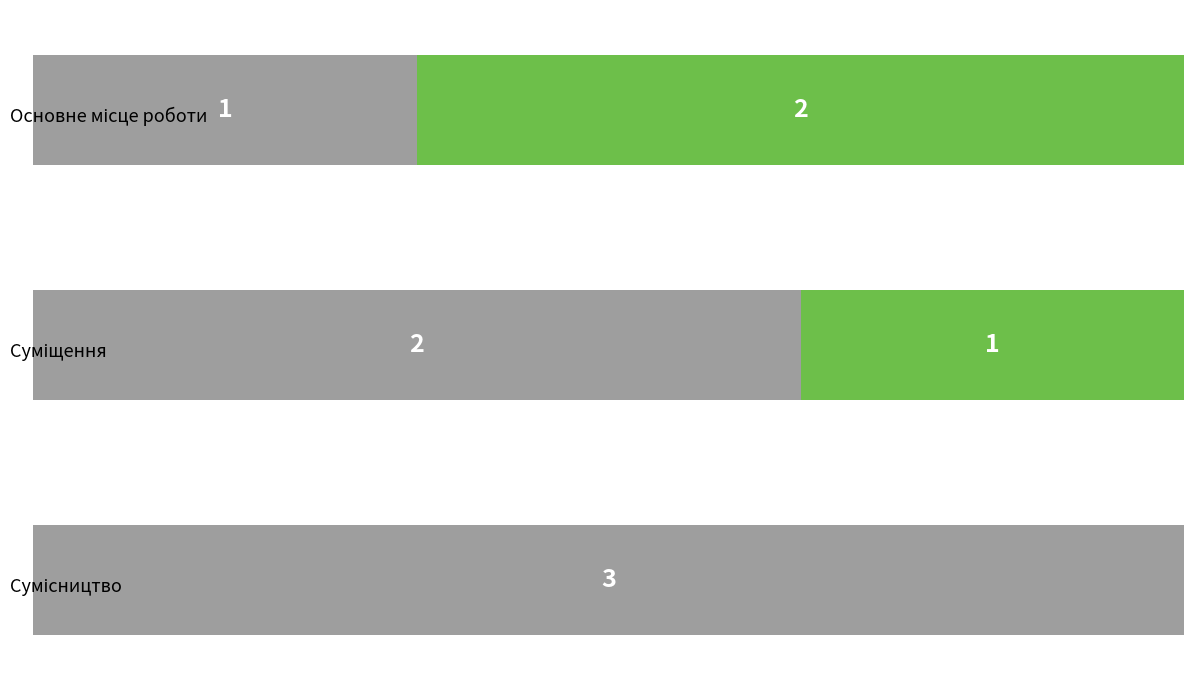

What is the label of the 2nd bar from the left?

Суміщення